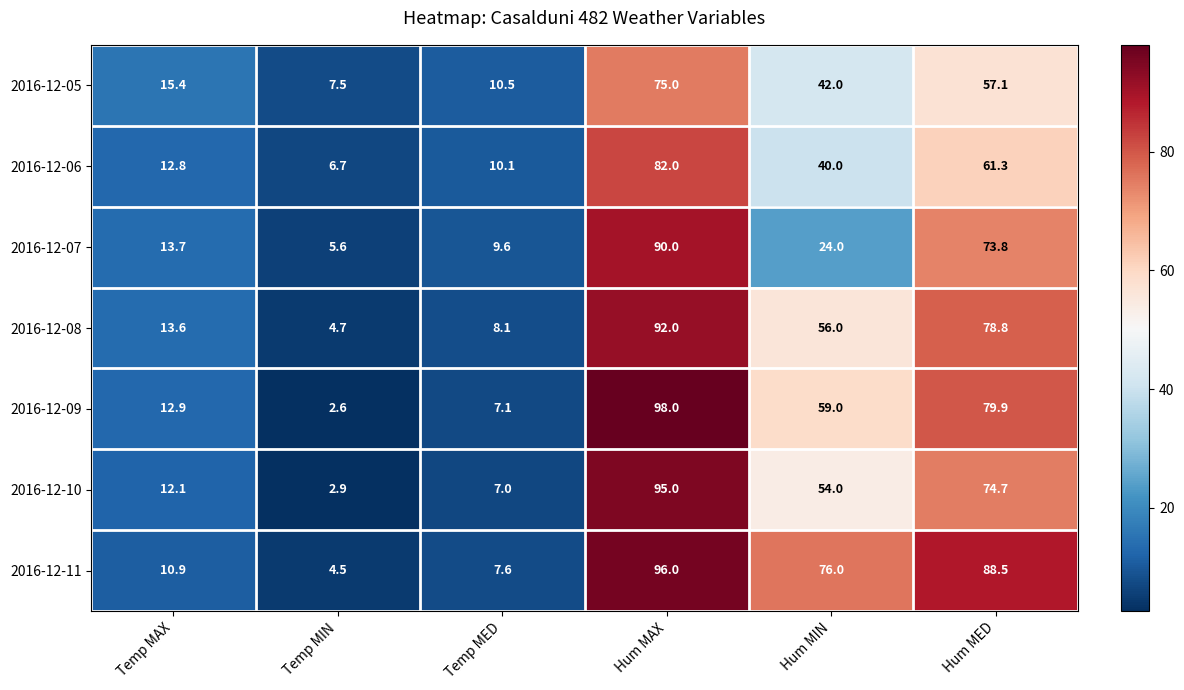

What is the average value of the 2016-12-08 series?

42.2